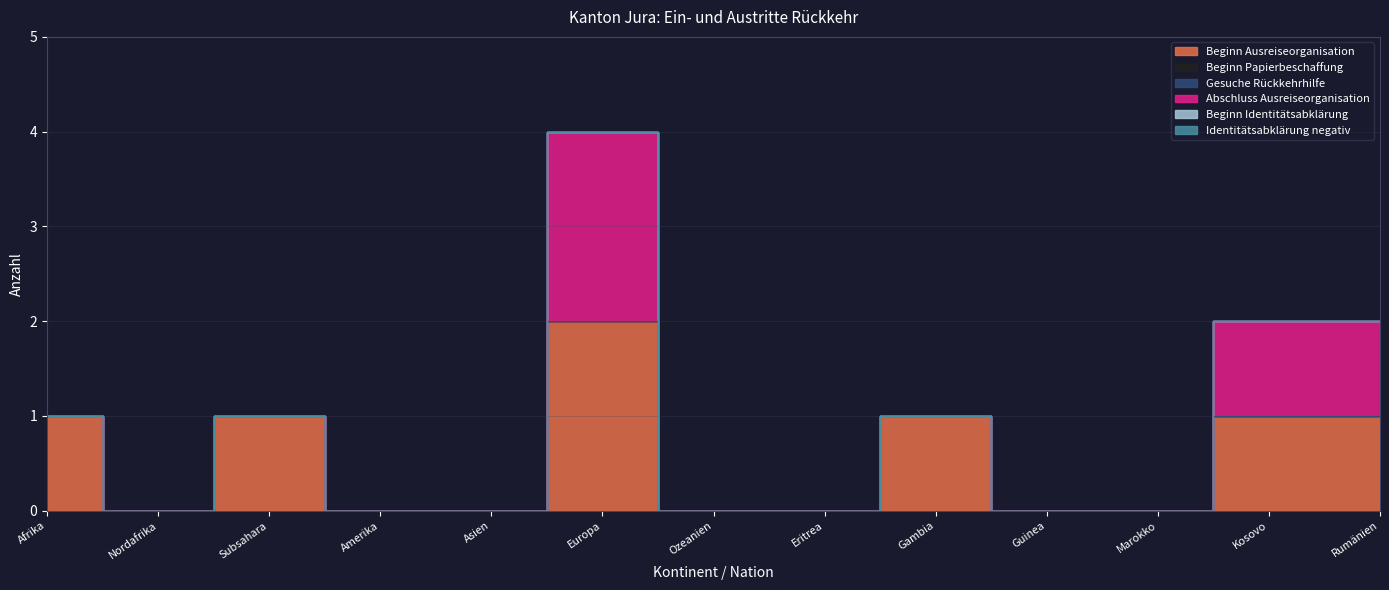

What is the label of the 4th point from the right?

Guinea